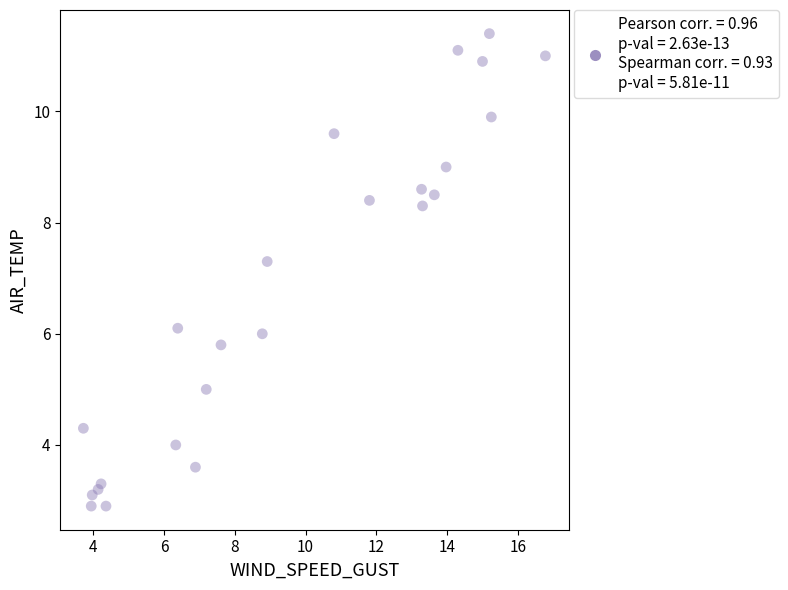

What Y value in the scatter plot is closest to 7?

7.3